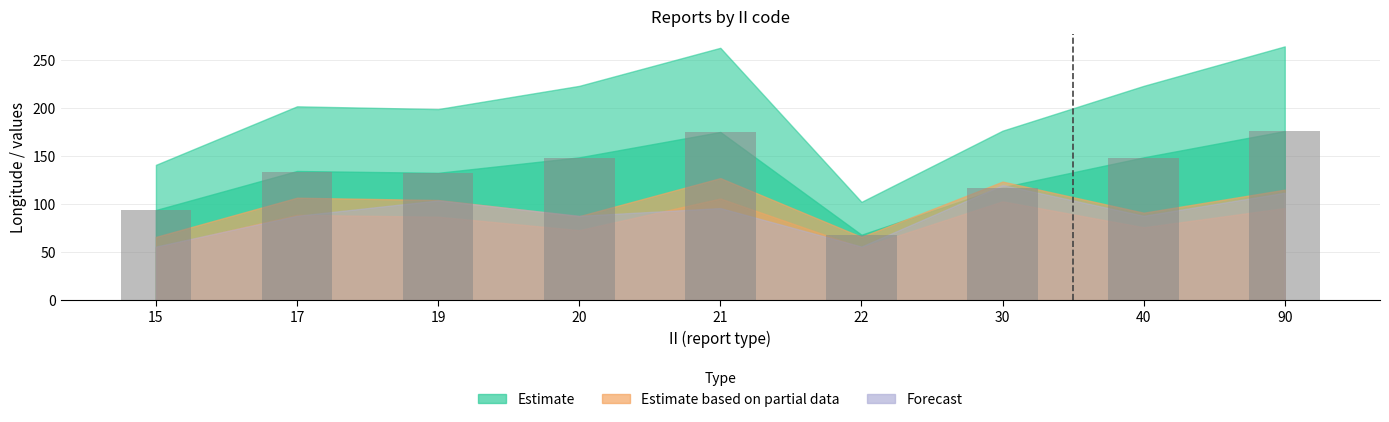

What is the maximum value shown in the chart?

176